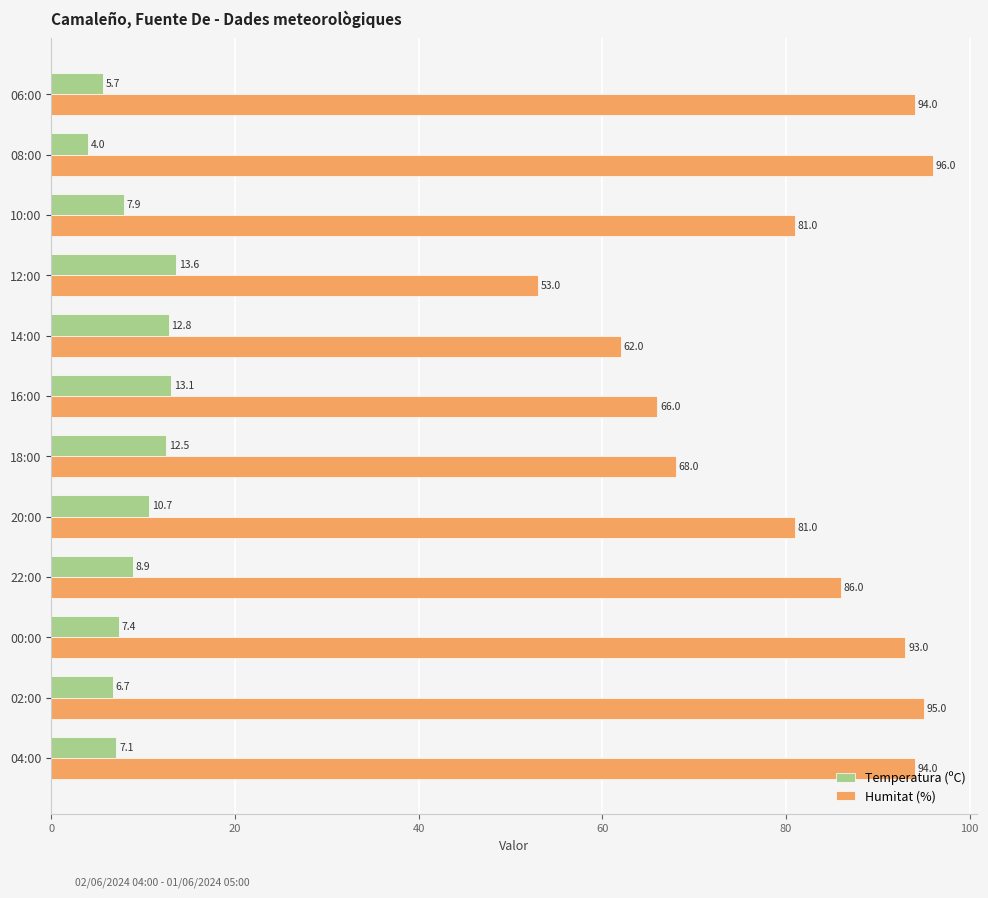

Is the value of Temperatura (ºC) at 04:00 greater than the value of Humitat (%) at 08:00?

No